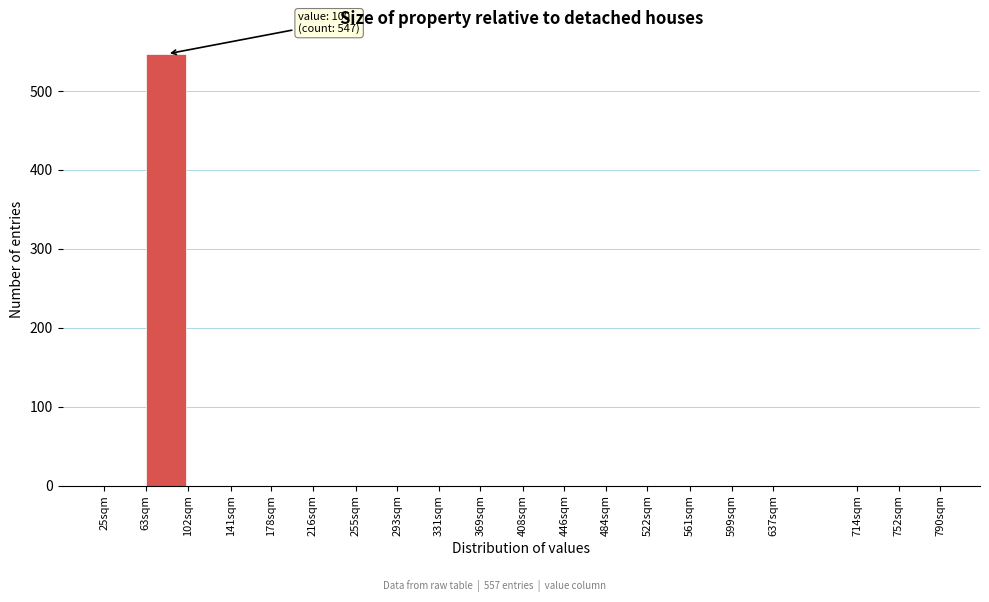

Reading left to right, what are all the values shown in this chart?

25sqm=0	63sqm=547	102sqm=0	141sqm=0	178sqm=0	216sqm=0	255sqm=0	293sqm=0	331sqm=0	369sqm=0	408sqm=0	446sqm=0	484sqm=0	522sqm=0	561sqm=0	599sqm=0	637sqm=0	714sqm=0	752sqm=0